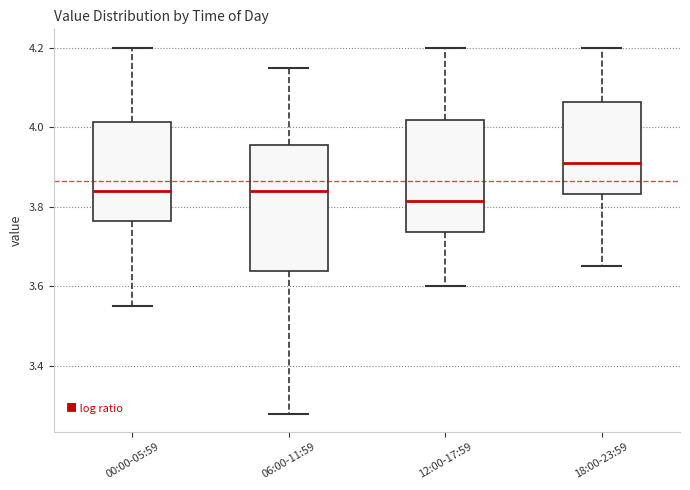

Which box has the highest median line?

18:00-23:59